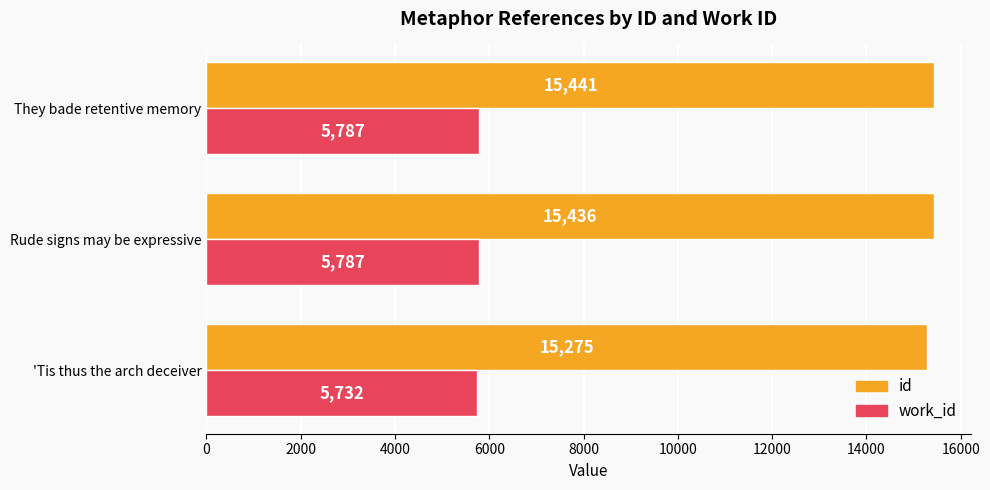

Read the work_id value at They bade retentive memory, to the nearest 10.

5790